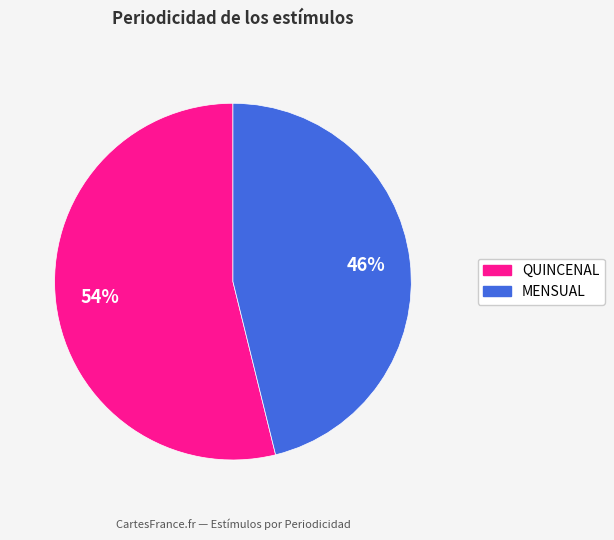

Is there any slice that represents more than half of the pie?

Yes